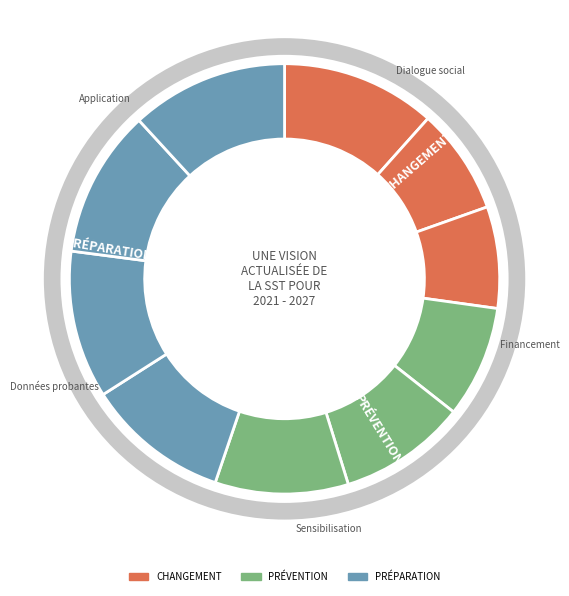

To the nearest percent, what is the average slice percentage?

10%